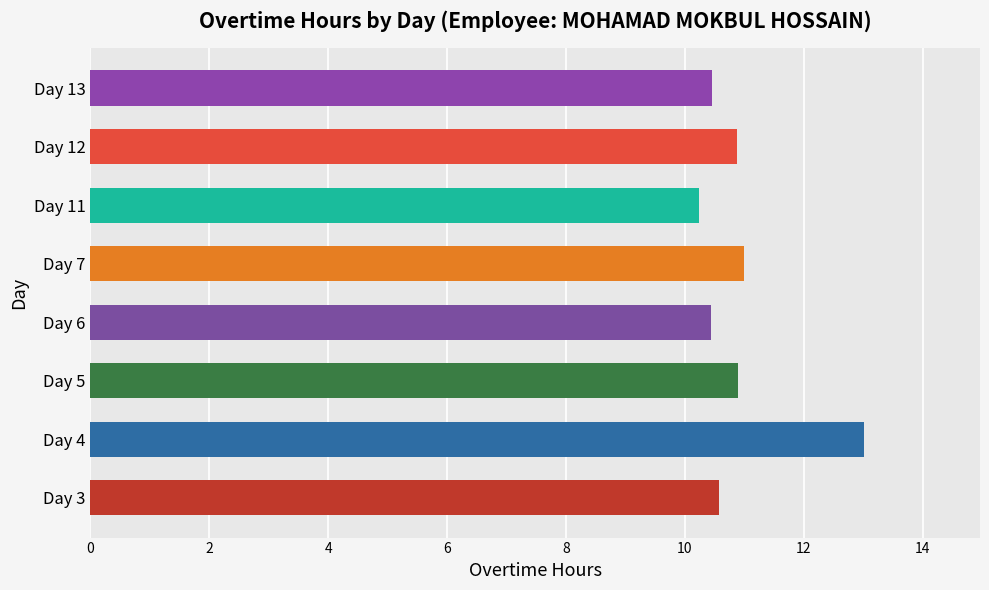

Between Day 5 and Day 11, which is larger?

Day 5